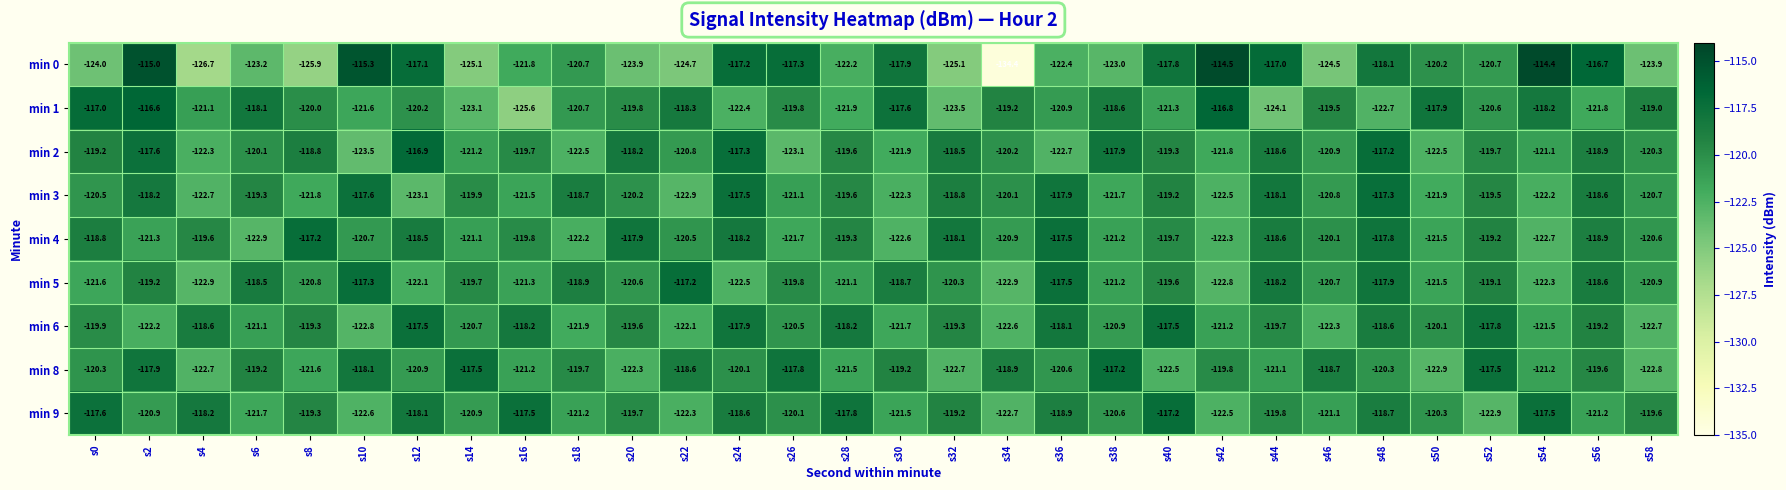

At which category does the chart reach its peak across all series?

s54